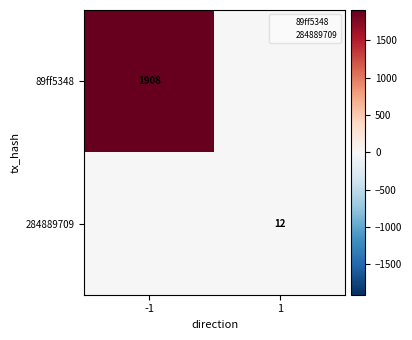

Rank the categories by 284889709 value from lowest to highest.

-1, 1